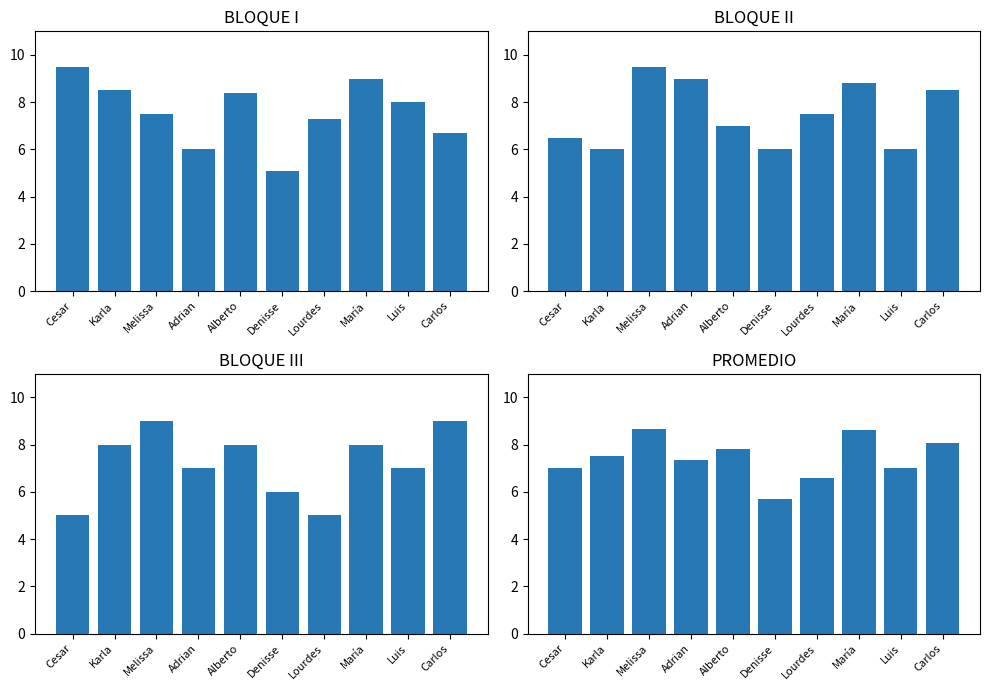

Where is PROMEDIO nearest to the value 7?

Cesar